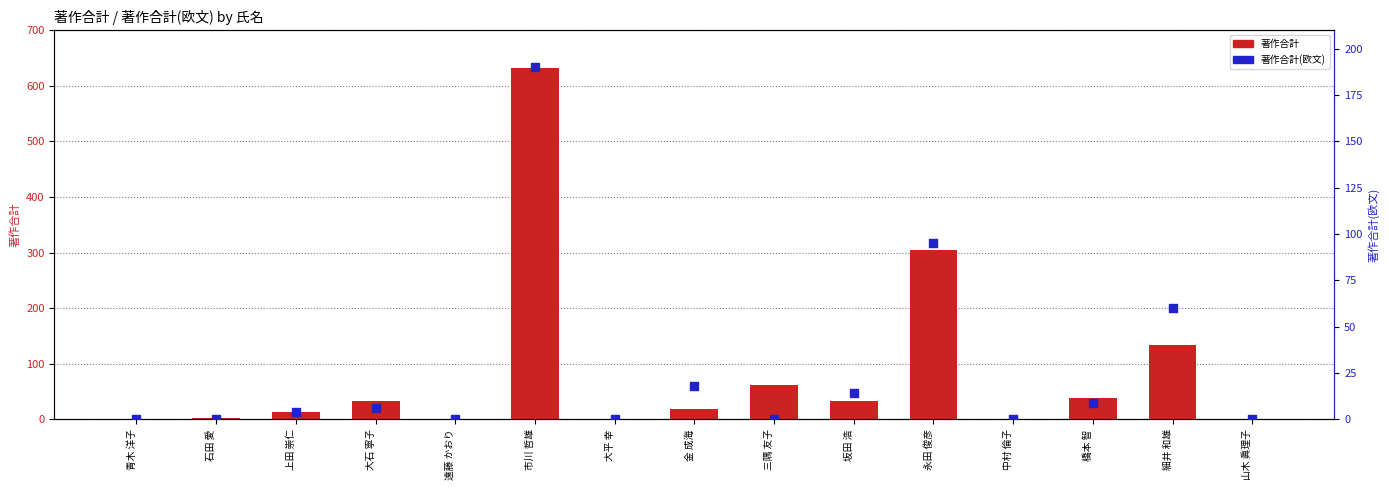

What are all the series names shown in the legend?

著作合計, 著作合計(欧文)